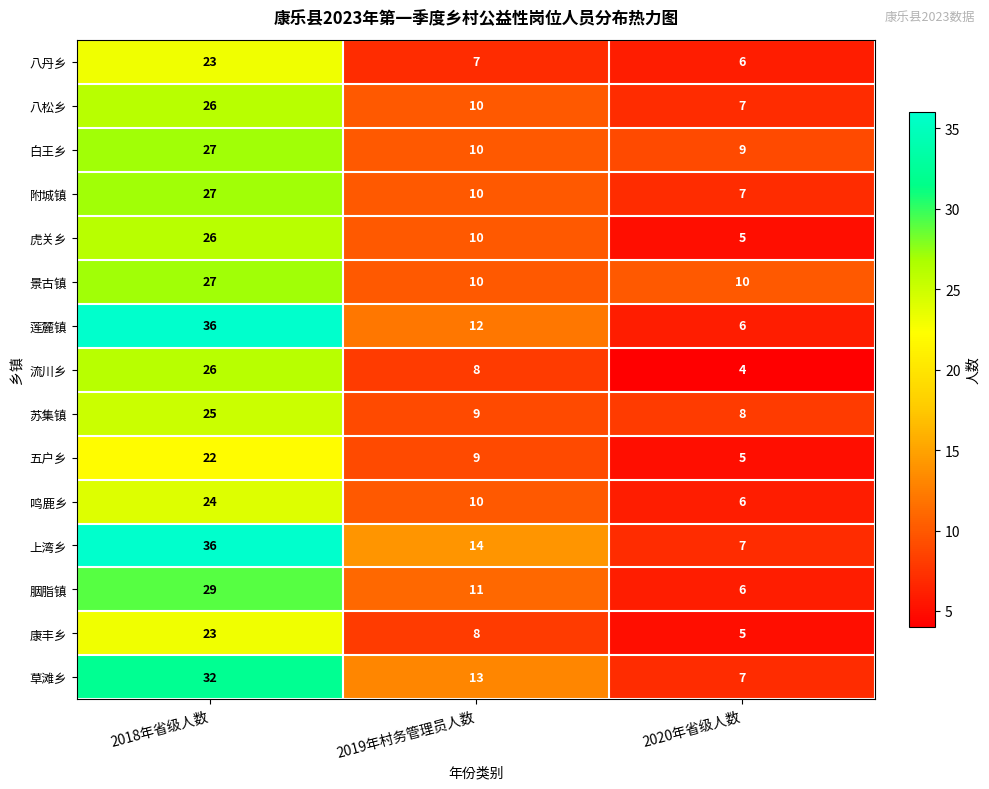

How many series are shown in this chart?

15